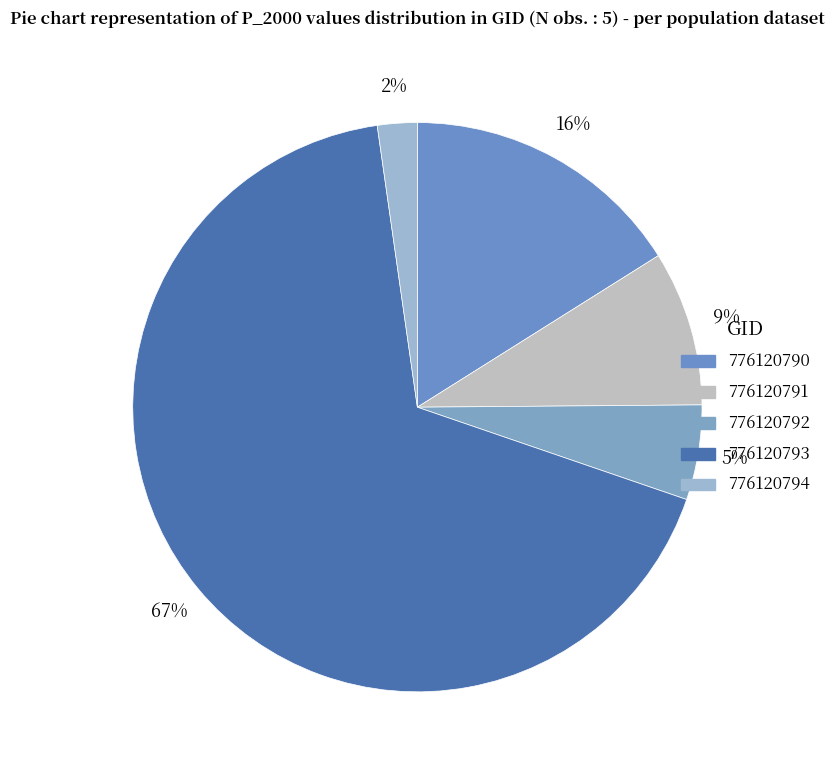

Rank the categories by value from lowest to highest.

776120794, 776120792, 776120791, 776120790, 776120793